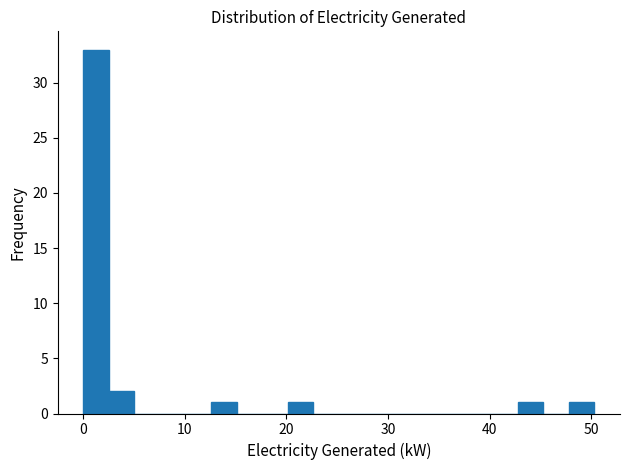

Read against the x-axis, roughly where is the centre of the tallest bar?

1